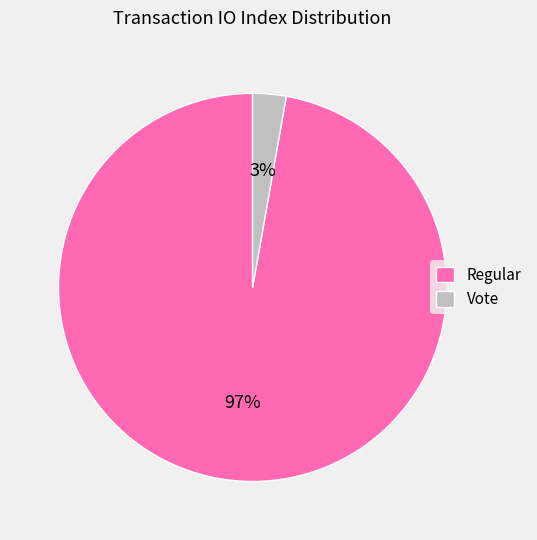

Between Vote and Regular, which is larger?

Regular